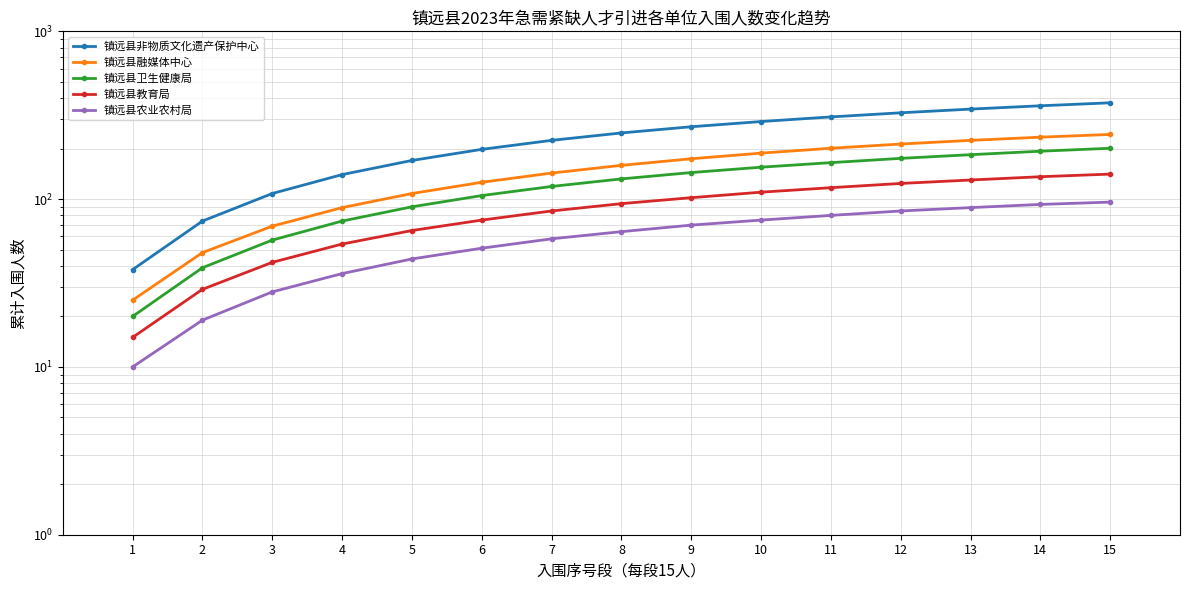

At which category is the sum across all series the highest?

15